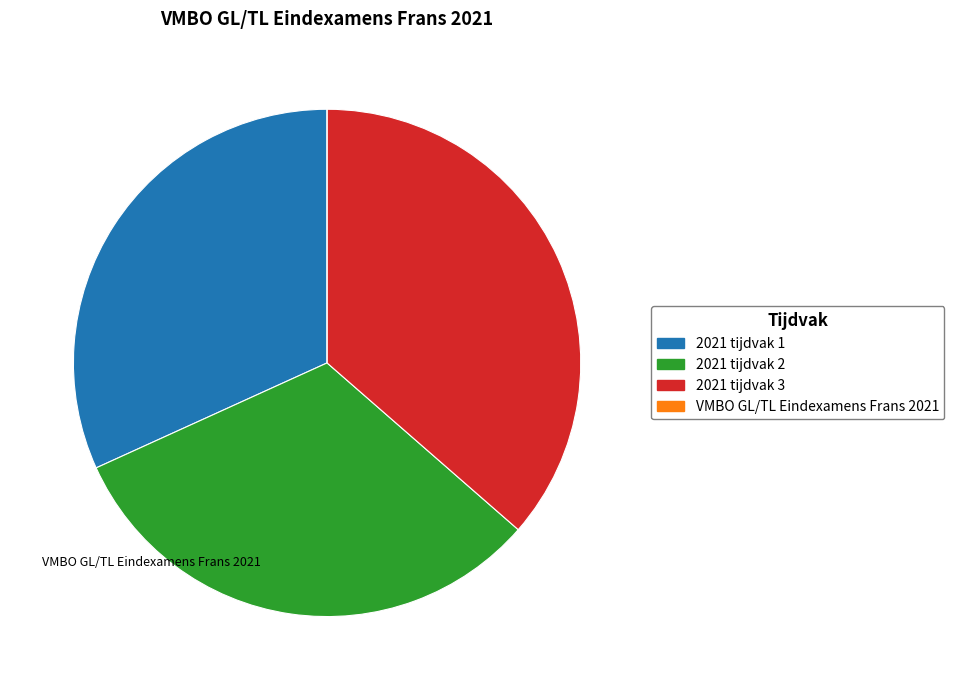

Is the sum of 2021 tijdvak 2 and 2021 tijdvak 3 greater than half?

Yes